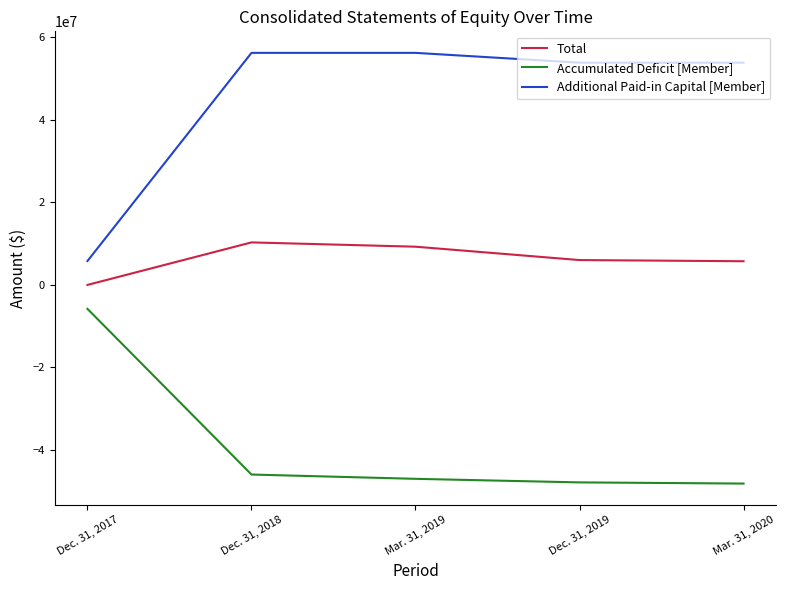

At which label does Accumulated Deficit [Member] reach its peak?

Dec. 31, 2017